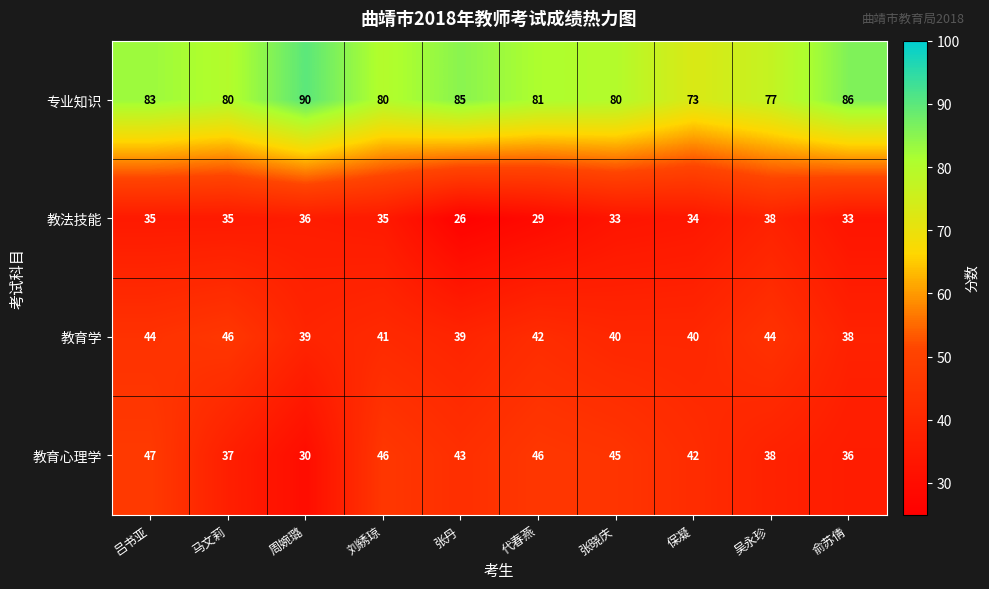

Count the number of categories in the chart.

10